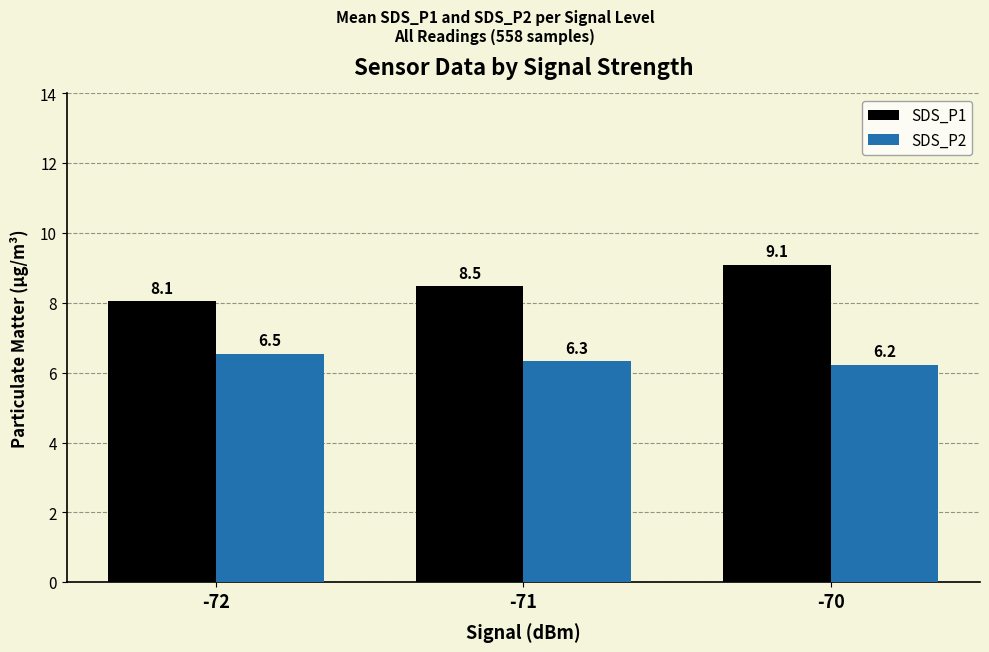

The SDS_P2 series shows 9.2 at -71. True or false?

False